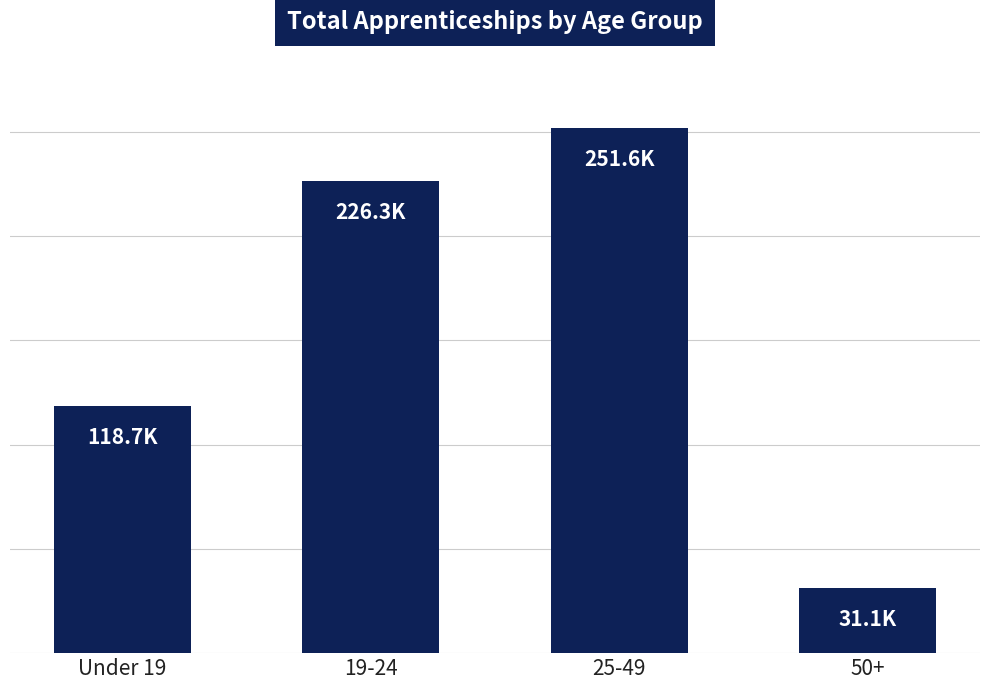

Count the values in the range 118700 to 251600.

3